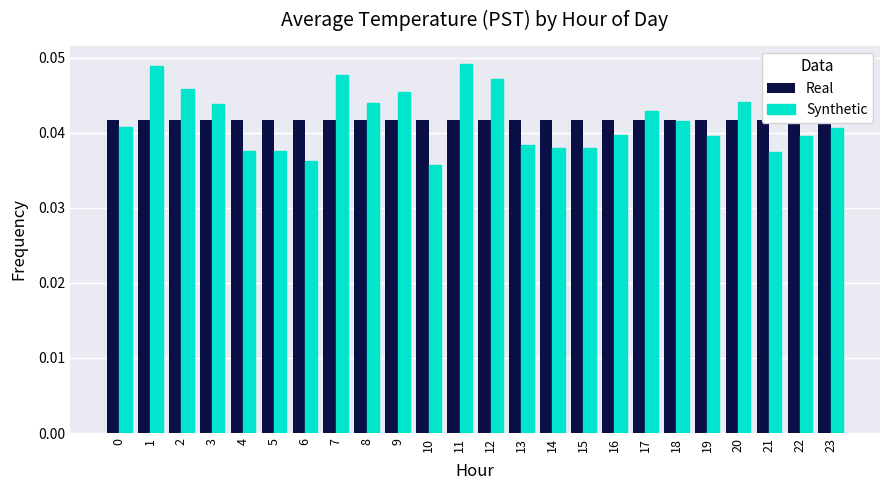

What are all the series names shown in the legend?

Real, Synthetic